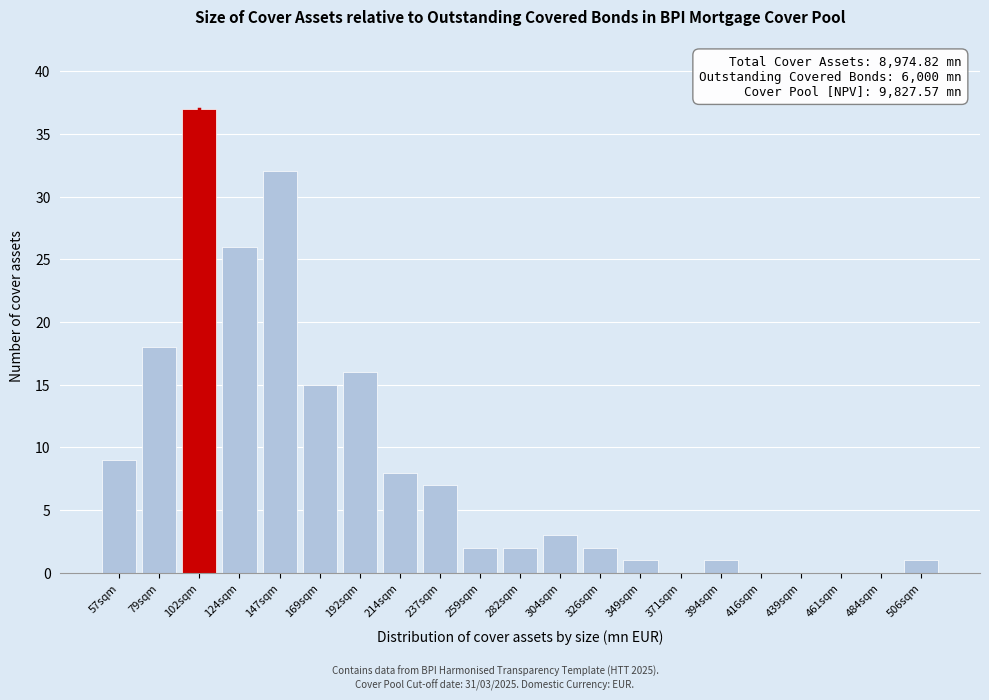

Reading right to left, transcribe all the data shown in this chart.

506sqm=1	484sqm=0	461sqm=0	439sqm=0	416sqm=0	394sqm=1	371sqm=0	349sqm=1	326sqm=2	304sqm=3	282sqm=2	259sqm=2	237sqm=7	214sqm=8	192sqm=16	169sqm=15	147sqm=32	124sqm=26	102sqm=37	79sqm=18	57sqm=9